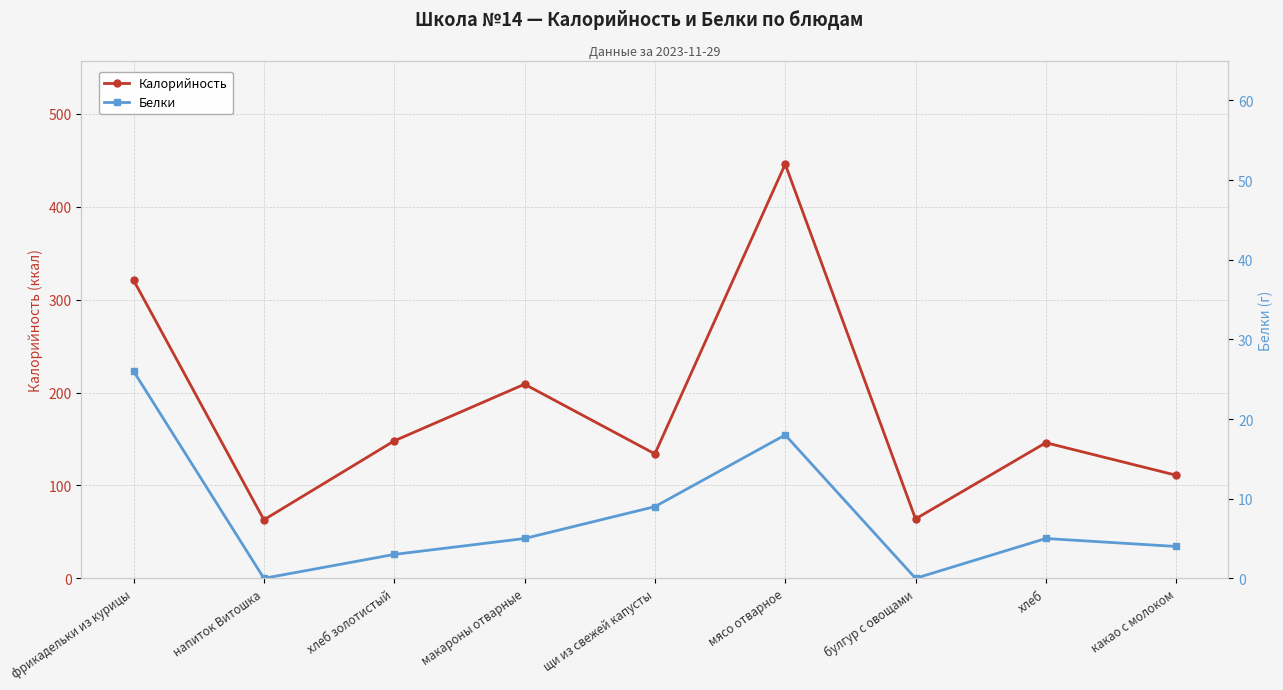

Which series changed the most between мясо отварное and хлеб?

Калорийность